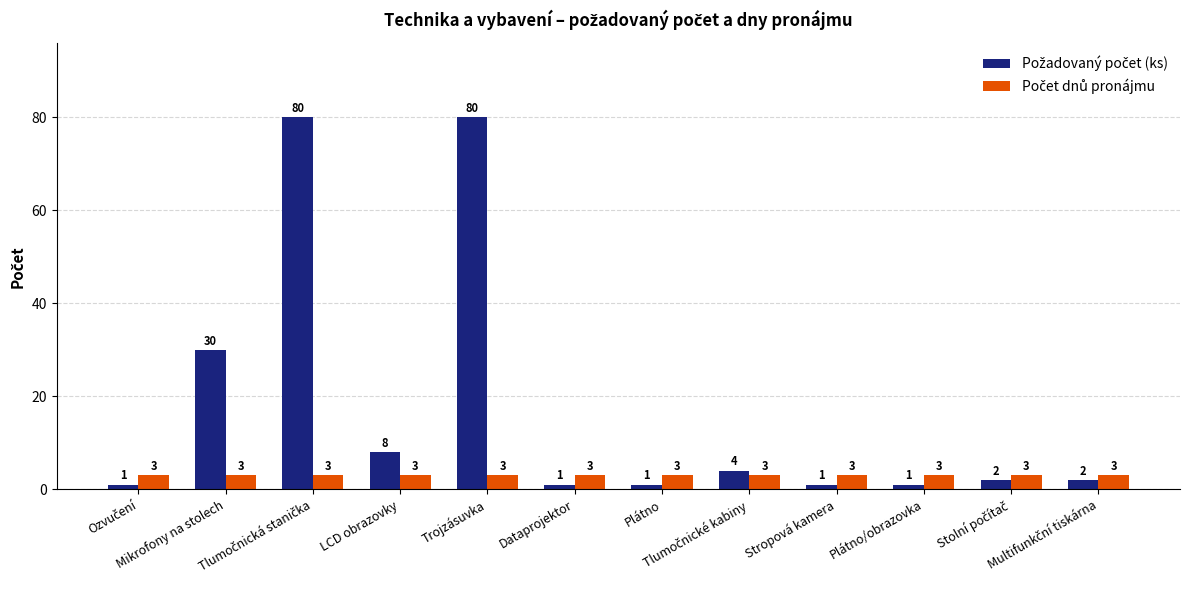

What position from the right is Mikrofony na stolech?

11